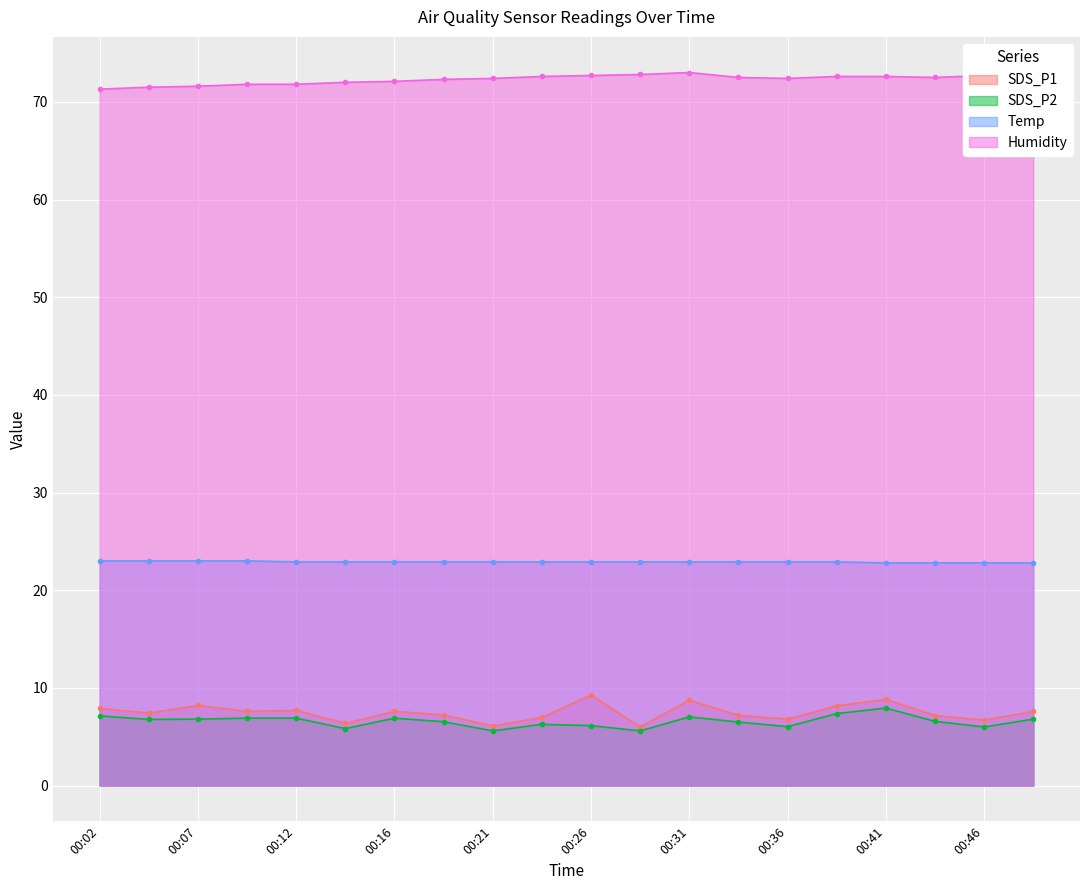

Reading left to right, list all the values displayed in this chart.

SDS_P1: 00:02=7.9	00:04=7.4	00:07=8.2	00:09=7.6	00:12=7.7	00:14=6.4	00:16=7.6	00:19=7.2	00:21=6.1	00:24=7.0	00:26=9.3	00:29=6.0	00:31=8.7	00:34=7.2	00:36=6.8	00:39=8.2	00:41=8.8	00:43=7.2	00:46=6.7	00:48=7.6
SDS_P2: 00:02=7.1	00:04=6.8	00:07=6.8	00:09=6.9	00:12=6.9	00:14=5.8	00:16=6.9	00:19=6.5	00:21=5.6	00:24=6.3	00:26=6.1	00:29=5.6	00:31=7.0	00:34=6.5	00:36=6.0	00:39=7.4	00:41=7.9	00:43=6.6	00:46=6.0	00:48=6.8
Temp: 00:02=23.0	00:04=23.0	00:07=23.0	00:09=23.0	00:12=22.9	00:14=22.9	00:16=22.9	00:19=22.9	00:21=22.9	00:24=22.9	00:26=22.9	00:29=22.9	00:31=22.9	00:34=22.9	00:36=22.9	00:39=22.9	00:41=22.8	00:43=22.8	00:46=22.8	00:48=22.8
Humidity: 00:02=71.3	00:04=71.5	00:07=71.6	00:09=71.8	00:12=71.8	00:14=72.0	00:16=72.1	00:19=72.3	00:21=72.4	00:24=72.6	00:26=72.7	00:29=72.8	00:31=73.0	00:34=72.5	00:36=72.4	00:39=72.6	00:41=72.6	00:43=72.5	00:46=72.7	00:48=72.9